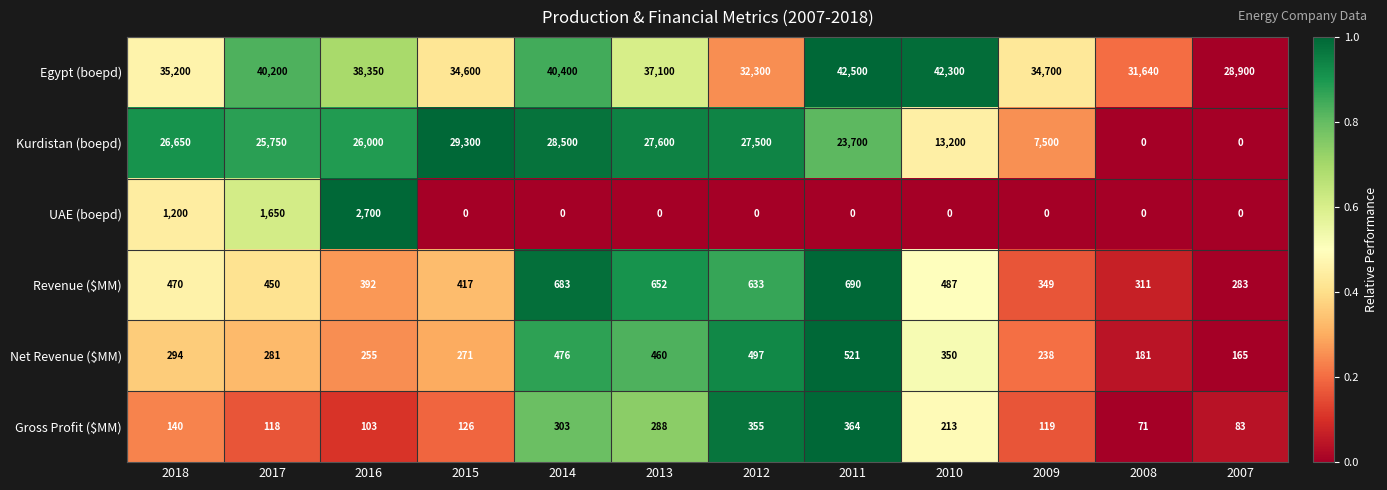

What is the difference between the maximum and minimum values in the Net Revenue ($MM) series?

356